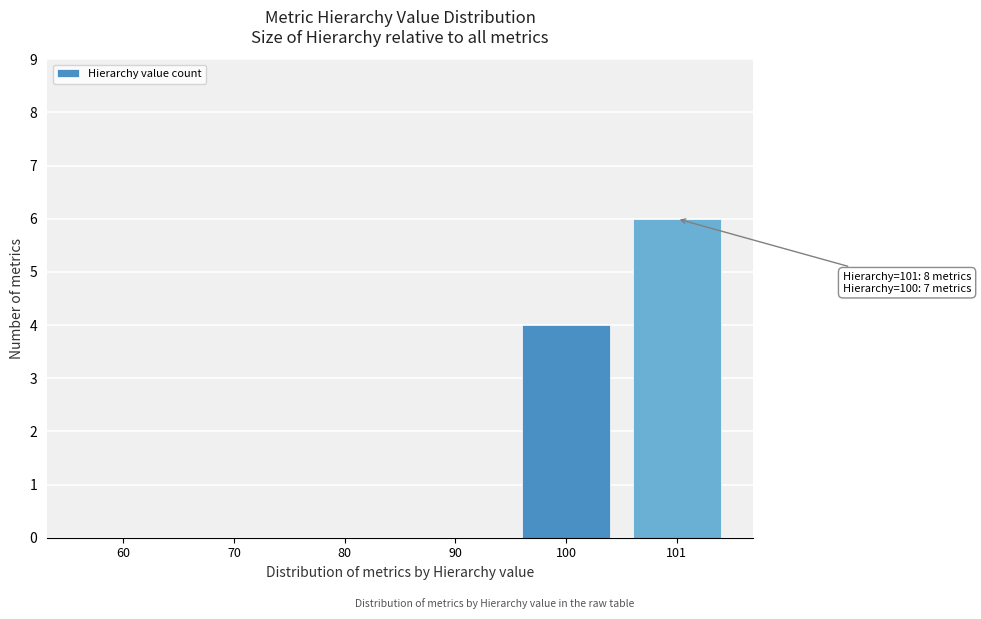

Reading left to right, extract all data points from this chart.

60=0	70=0	80=0	90=0	100=4	101=6